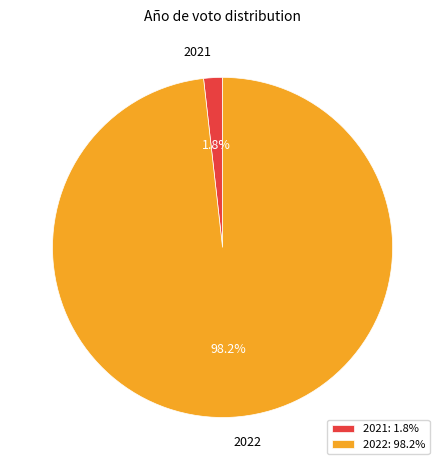

Which slice is the smallest?

2021